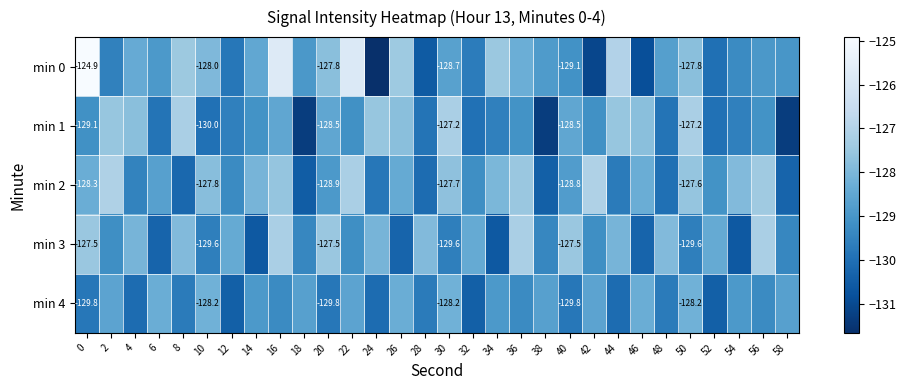

The value of min 0 at 14 is -197.8. True or false?

False